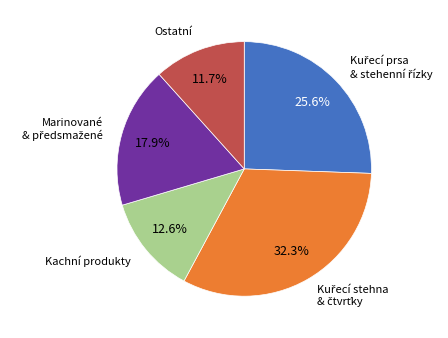

Does any single category account for the majority?

No